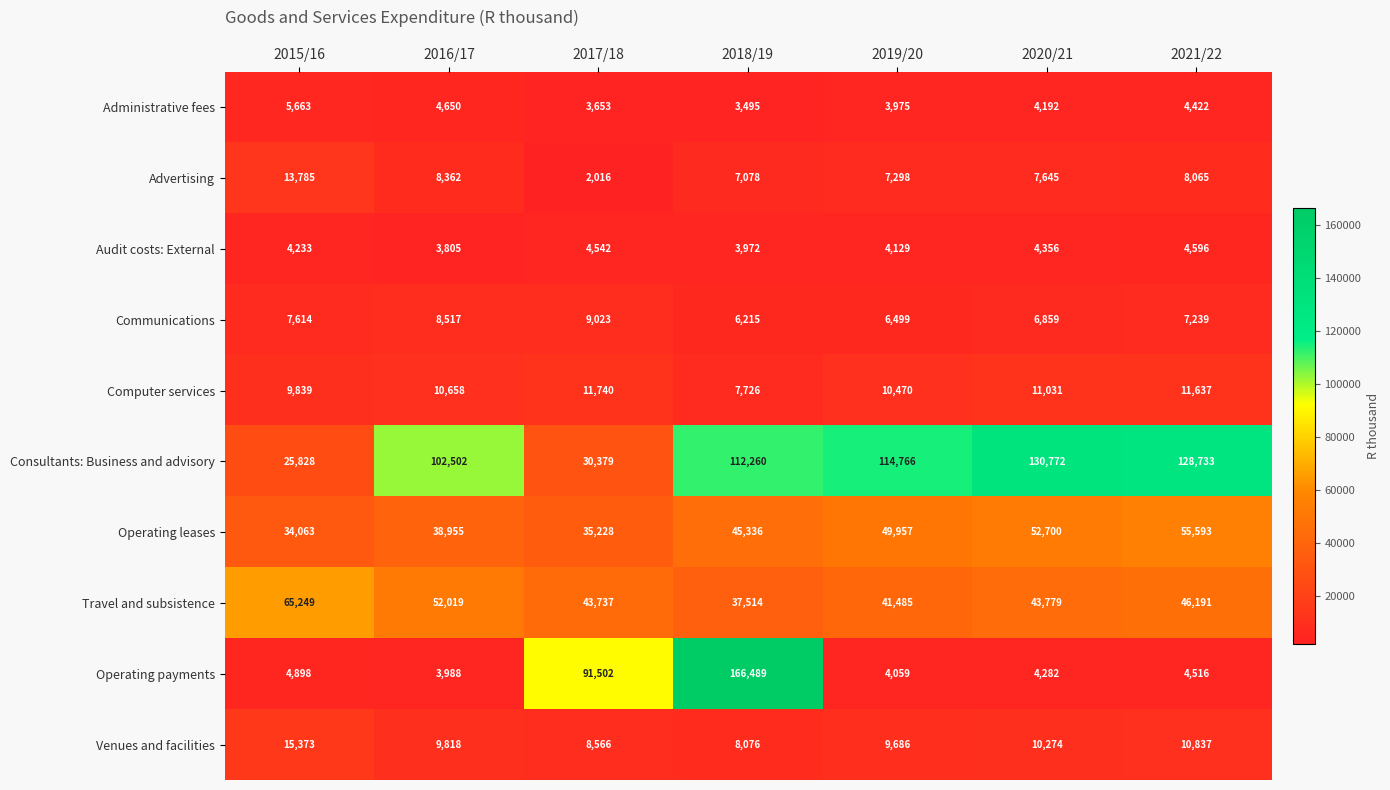

What is the greatest value displayed?

166489